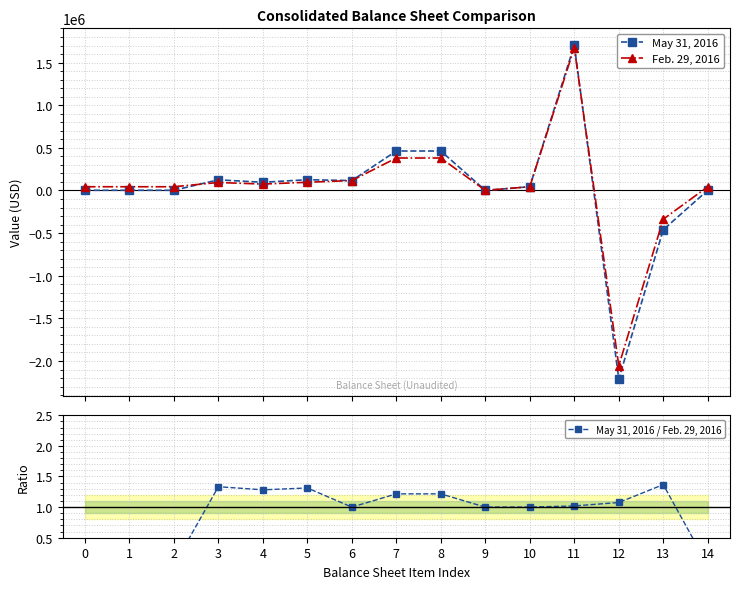

True or false: May 31, 2016 / Feb. 29, 2016 has a value of 0.8 at 8.

False